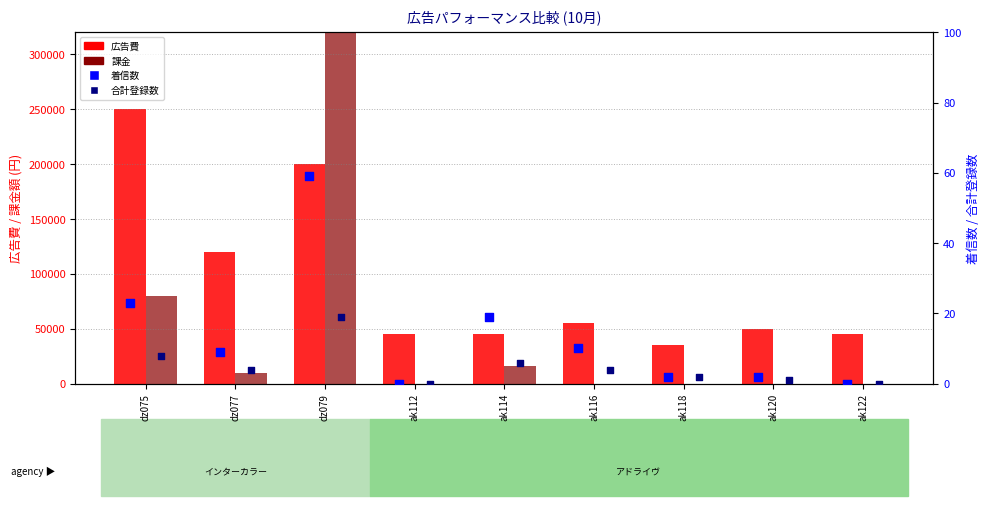

At which category is the sum across all series the highest?

dz079